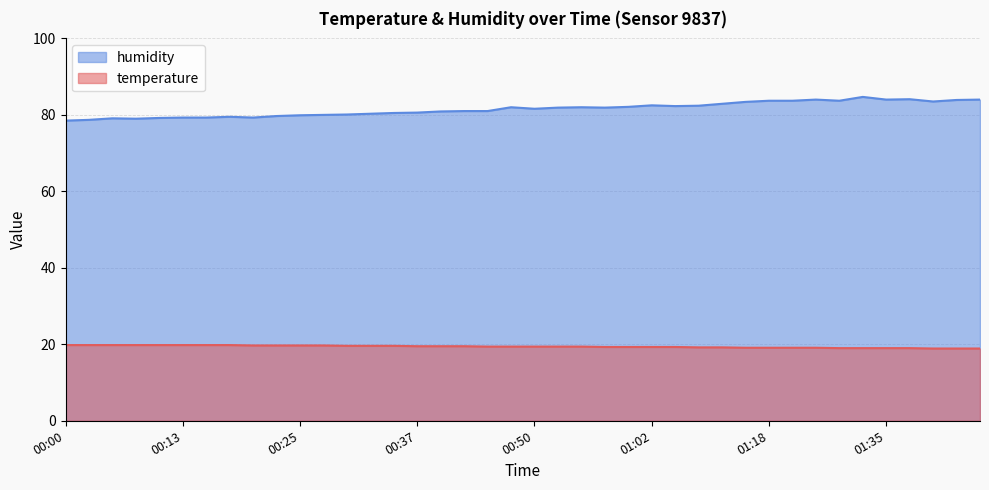

How many lines are shown in the chart?

2